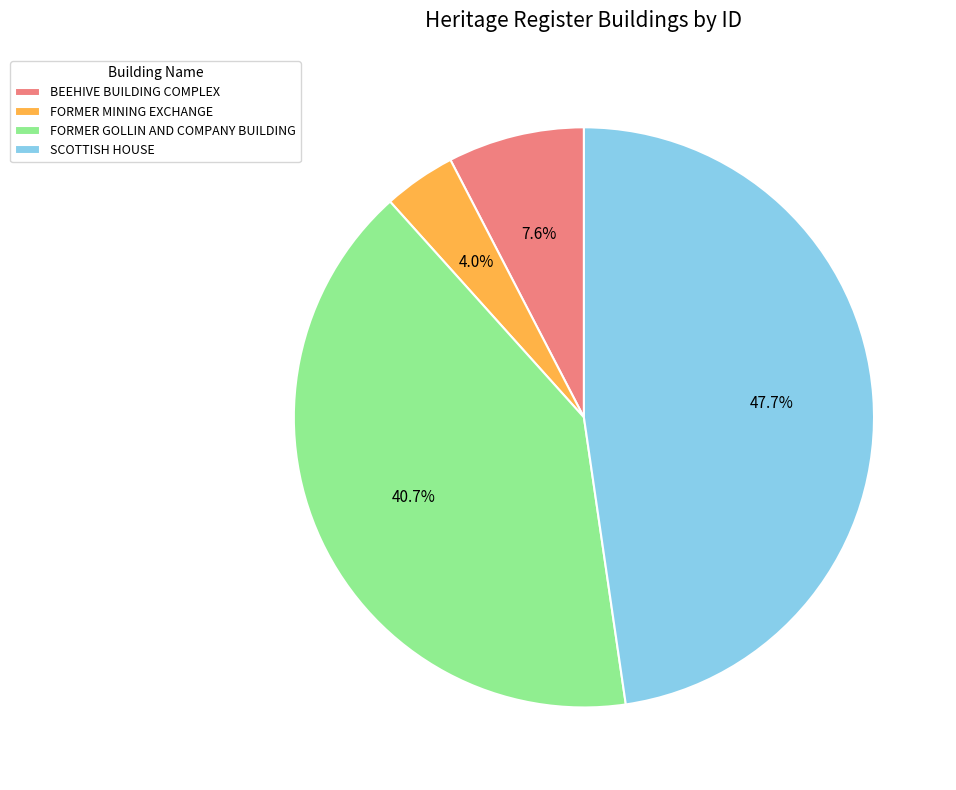

Does BEEHIVE BUILDING COMPLEX represent more than half of the total?

No